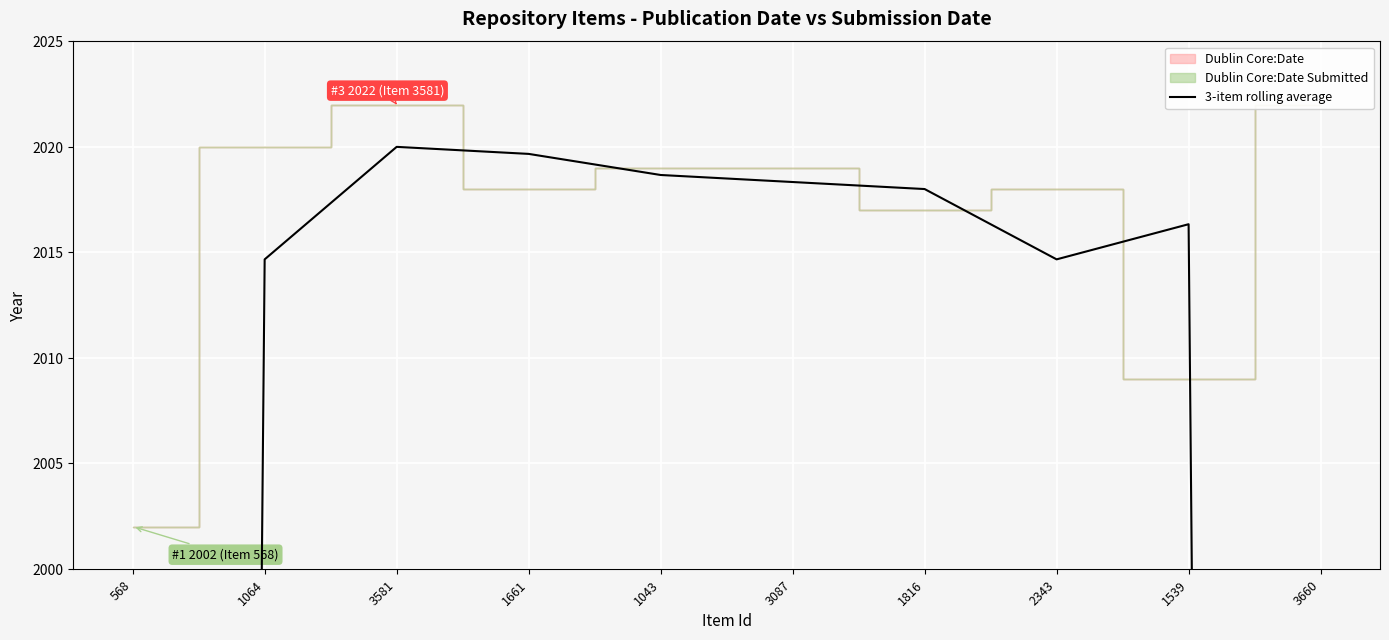

What is the label of the 4th point from the right?

1816